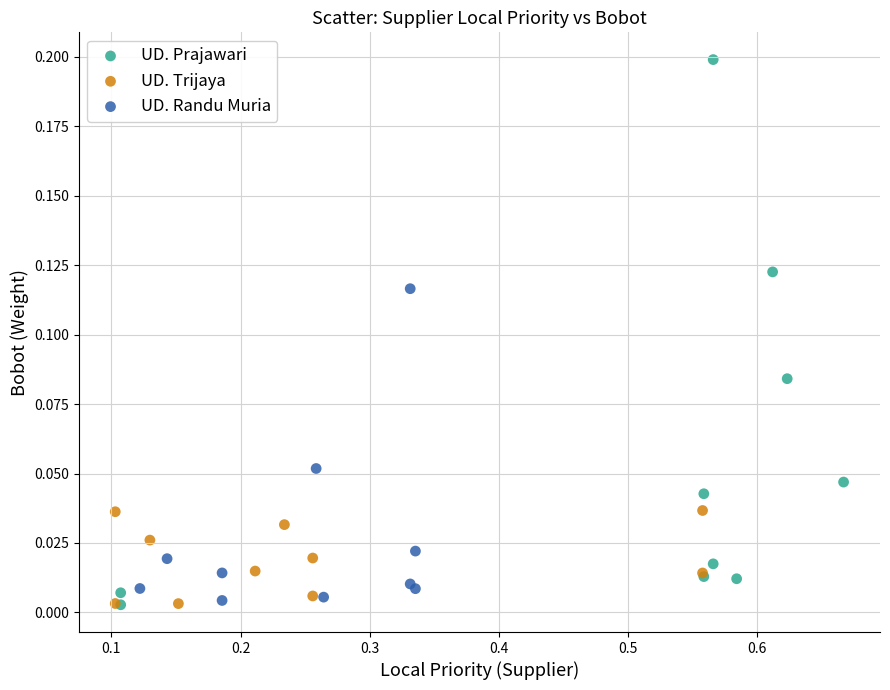

Which series has the largest Y range (max minus min)?

UD. Prajawari